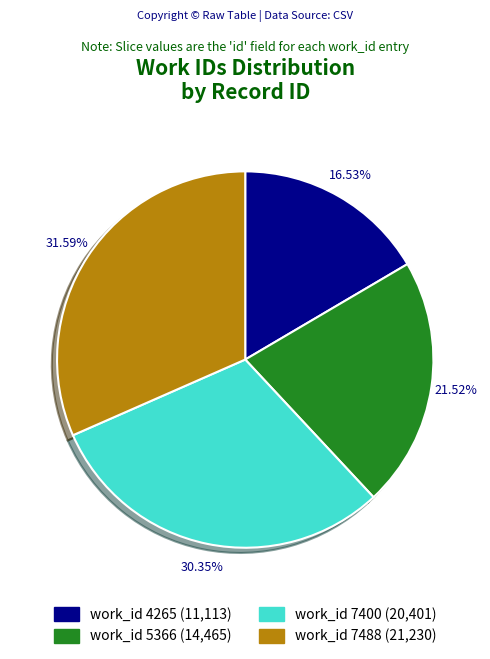

Is there any slice that represents more than half of the pie?

No